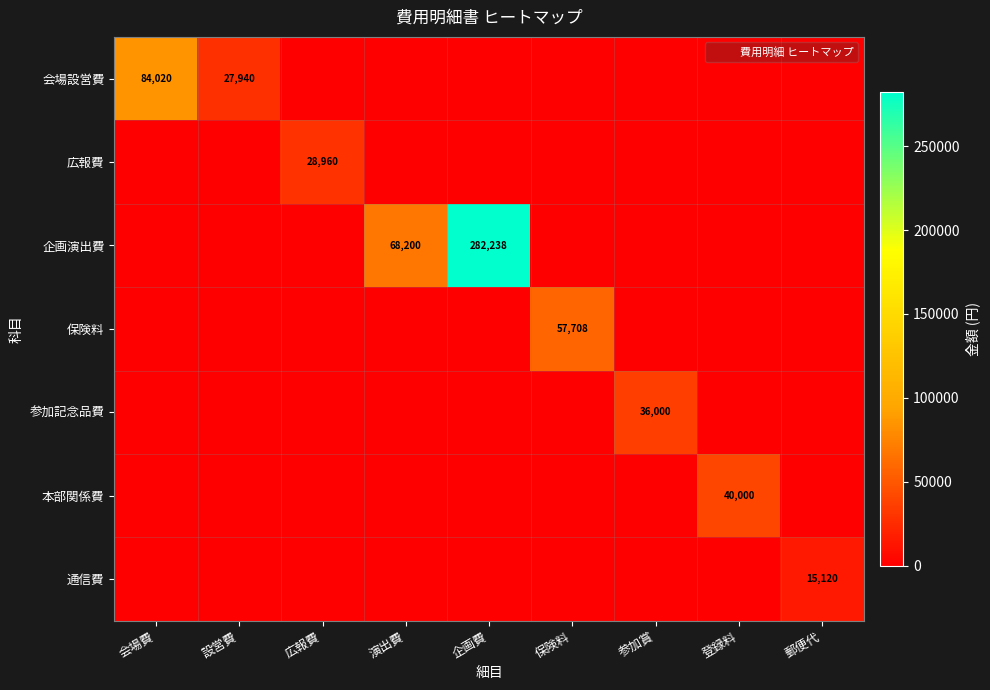

Between 広報費 and 参加賞, which series saw the biggest shift?

参加記念品費